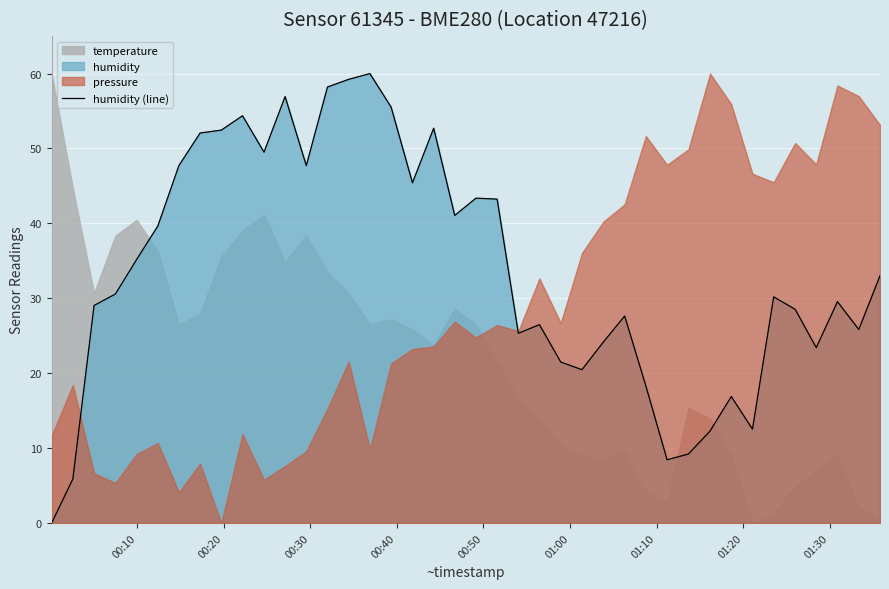

Reading left to right, transcribe all the data shown in this chart.

0.0	5.9	29.0	30.6	35.2	39.7	47.7	52.1	52.5	54.4	49.5	56.9	47.7	58.2	59.2	60.0	55.5	45.4	52.7	41.1	43.4	43.2	25.3	26.5	21.5	20.5	24.2	27.6	18.3	8.4	9.2	12.3	16.9	12.5	30.2	28.5	23.4	29.6	25.8	33.0